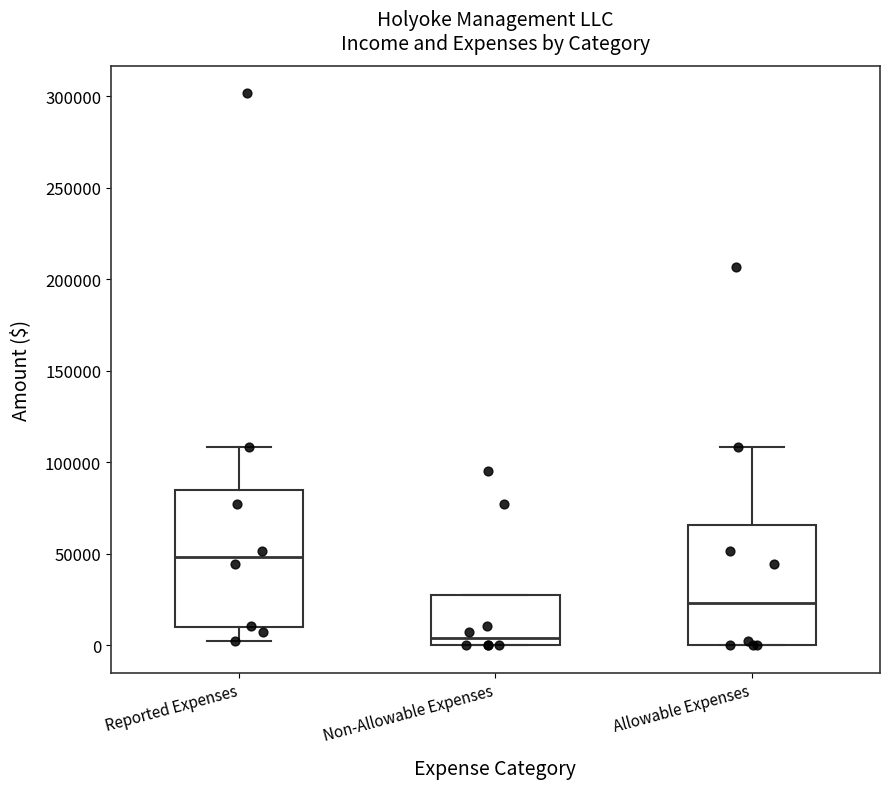

Which box is the tallest, from its lower edge to its upper edge?

Reported Expenses